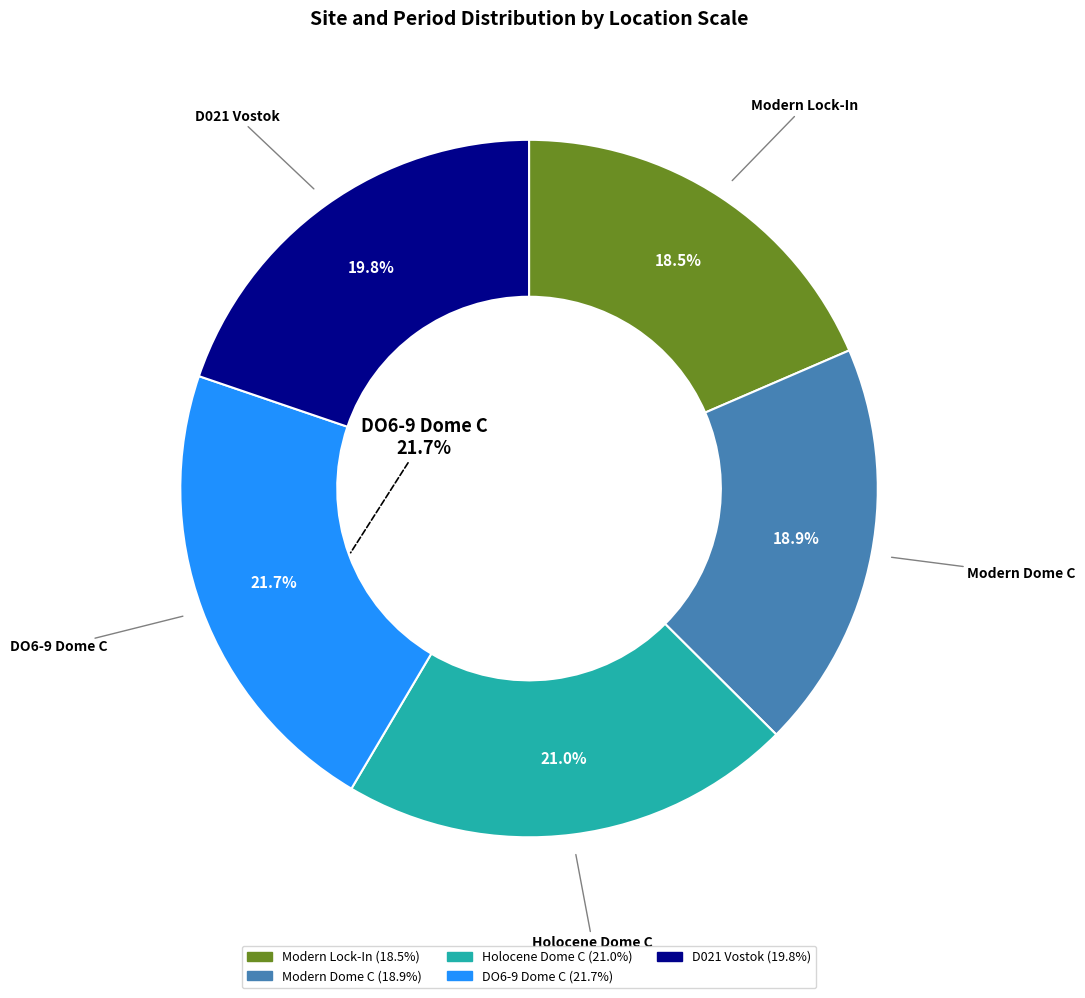

To the nearest percent, what is the difference between the largest and smallest slice percentages?

3%